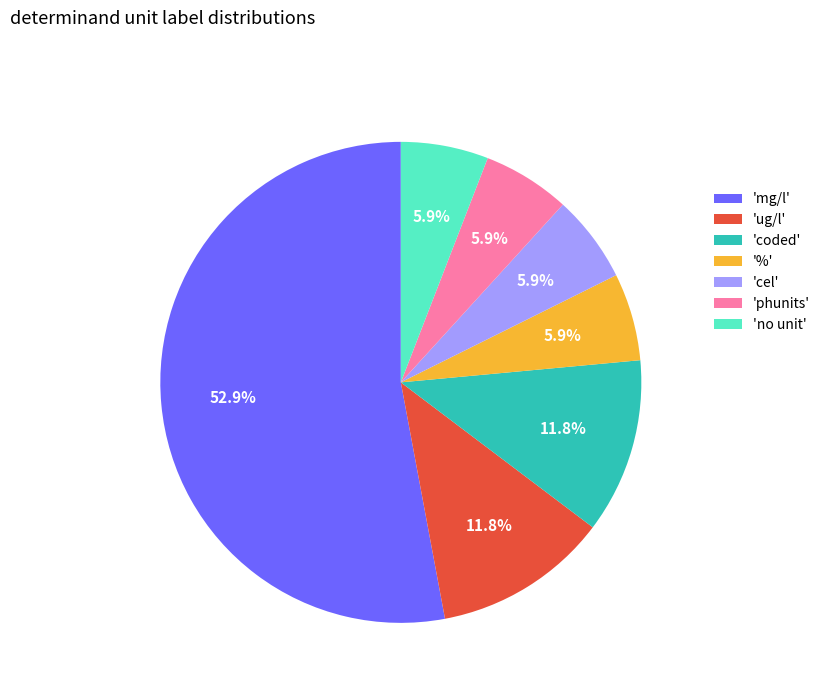

What is the majority slice?

'mg/l'